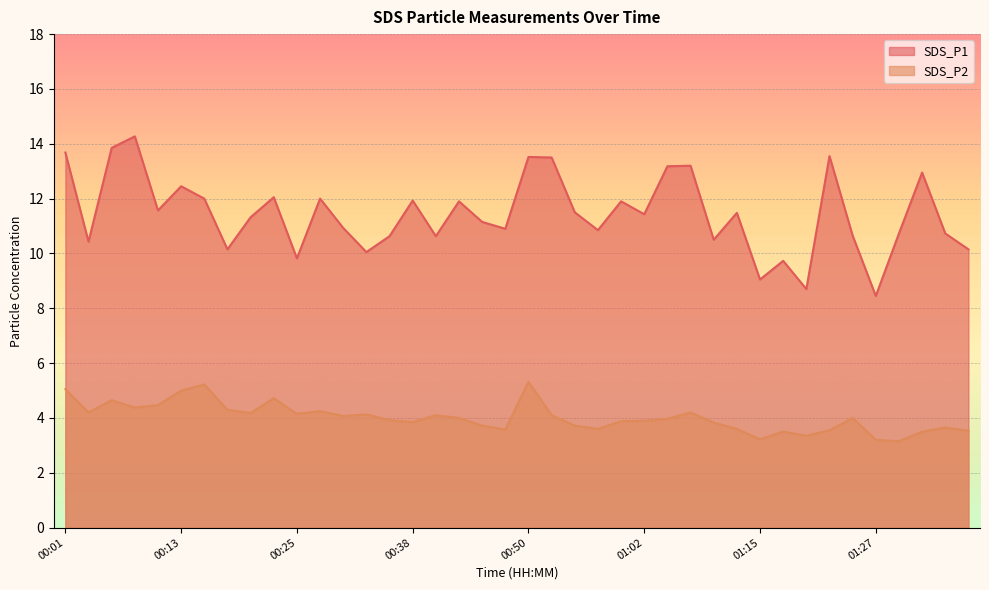

At 00:40, list the series in order from largest to smallest.

SDS_P1, SDS_P2